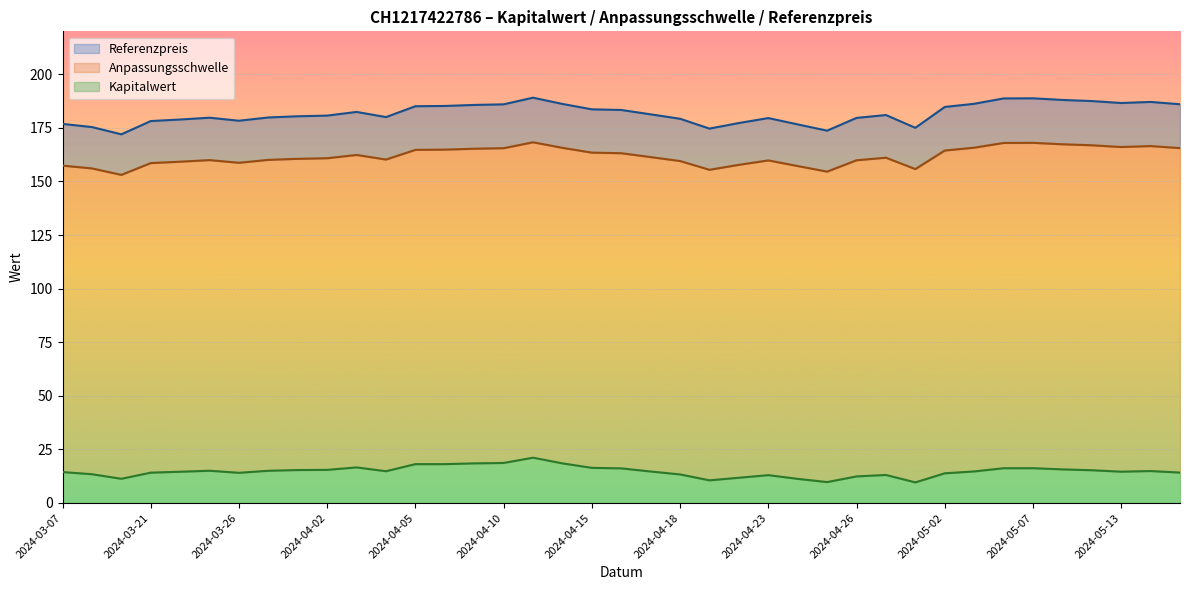

What is the difference between the highest and lowest values at 2024-04-29?

167.9